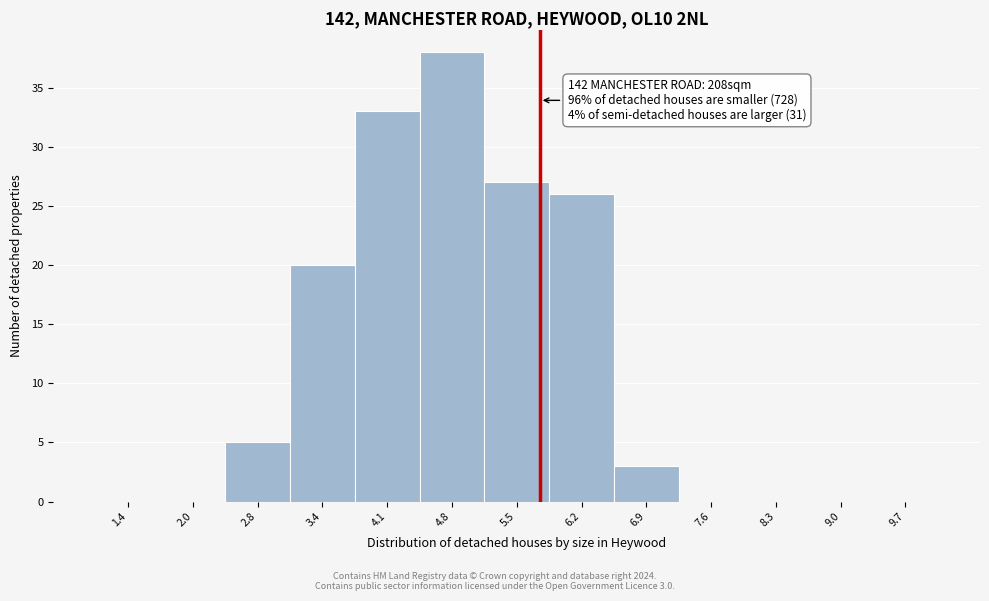

Which range on the x-axis has the tallest bar?

4.5 to 5.2